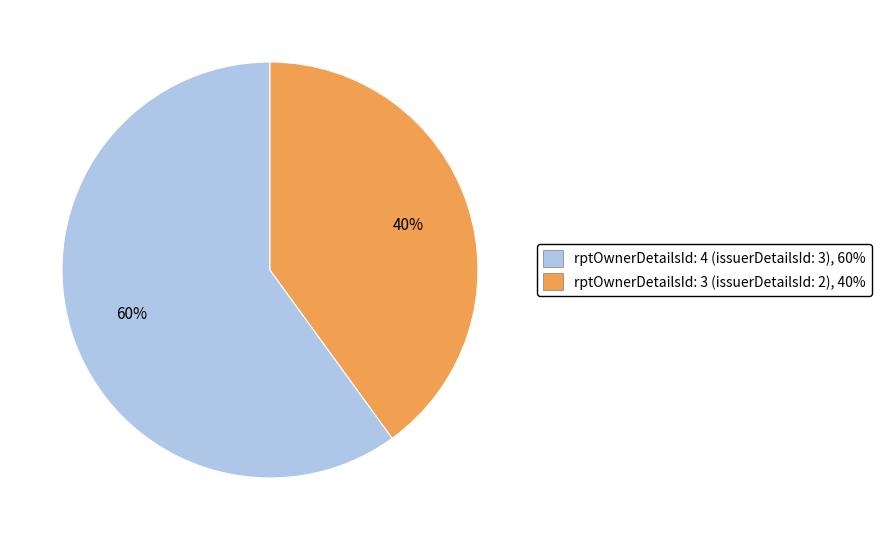

To the nearest percent, what is the average slice percentage?

50%